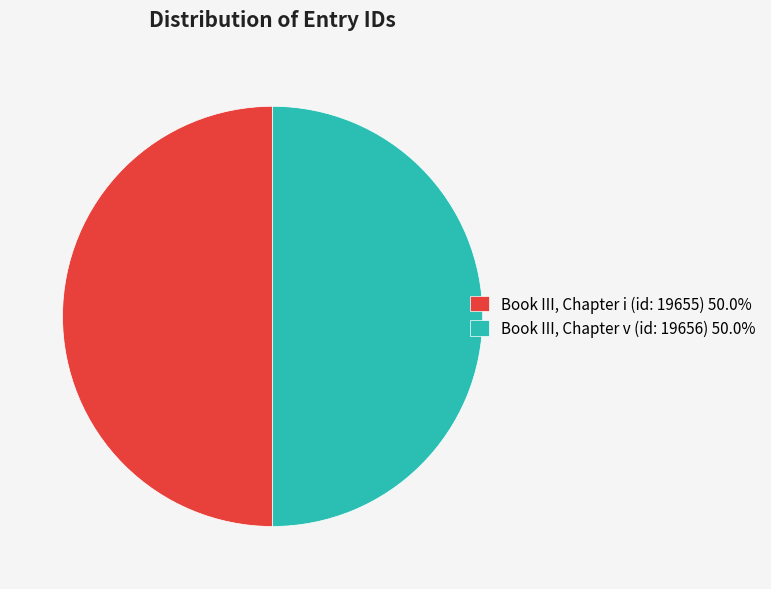

Approximately how many times larger is the value at Book III, Chapter v (id: 19656) 50.0% compared to Book III, Chapter i (id: 19655) 50.0%?

1.0